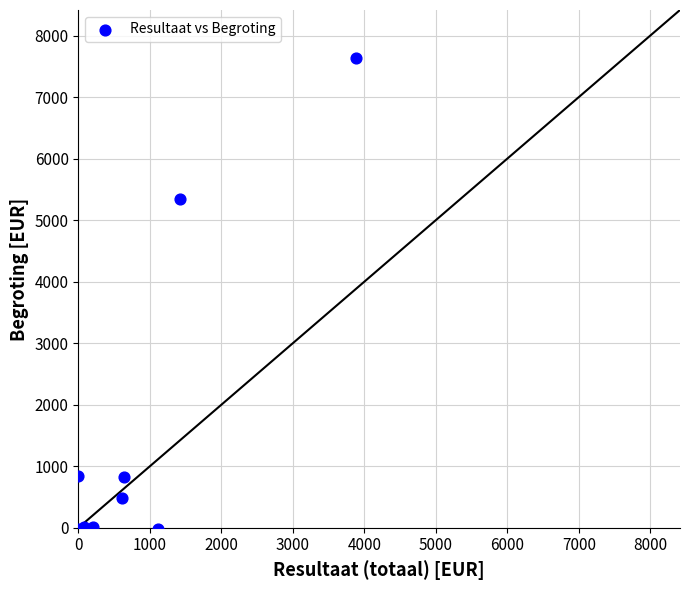

What Y value in the scatter plot is closest to 3796?

5342.6